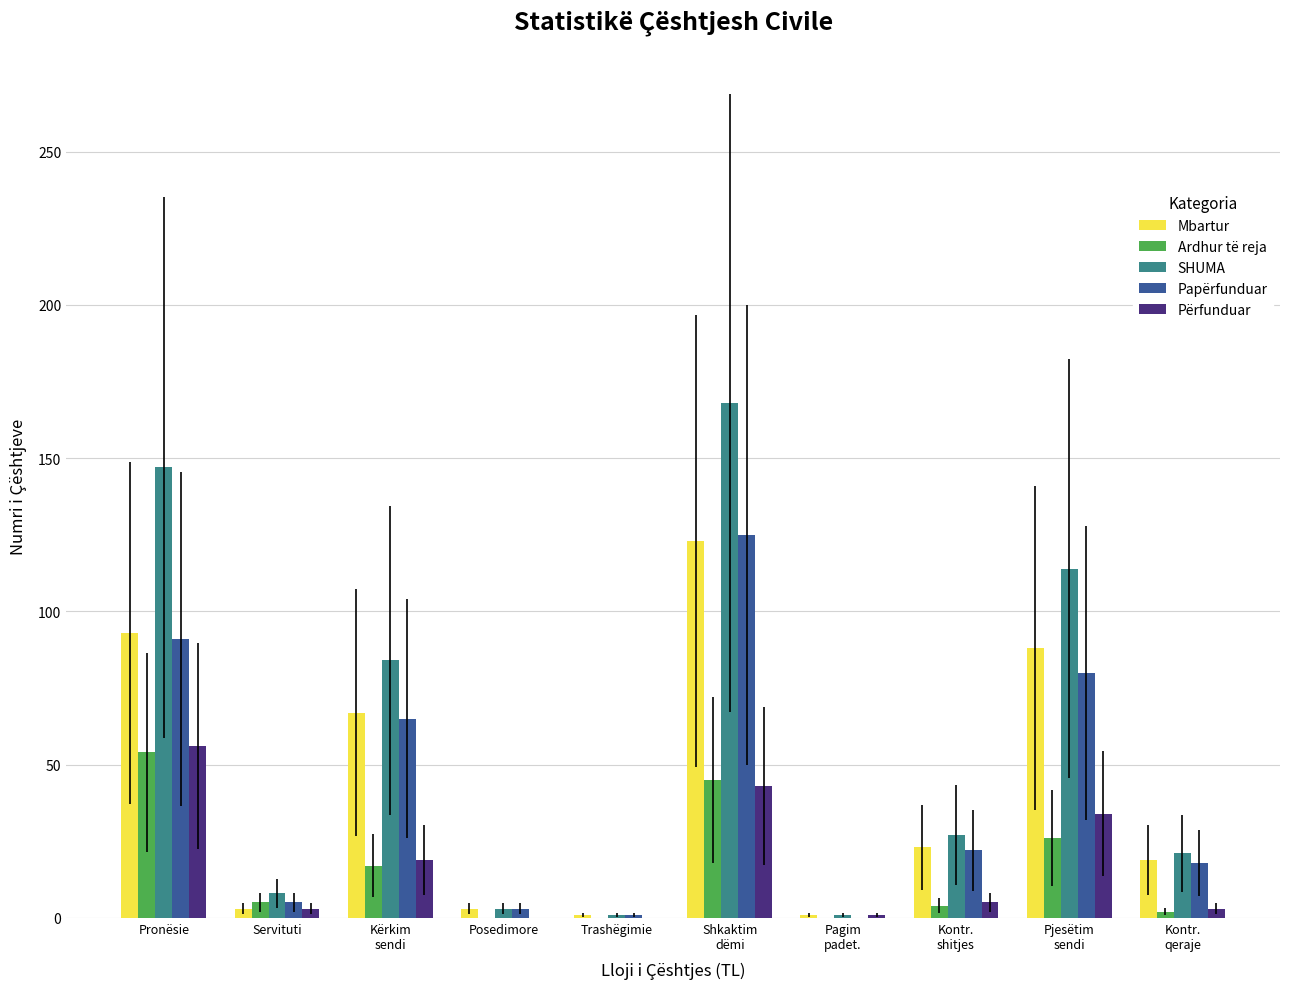

The Ardhur të reja series shows 54 at Pronësie. True or false?

True